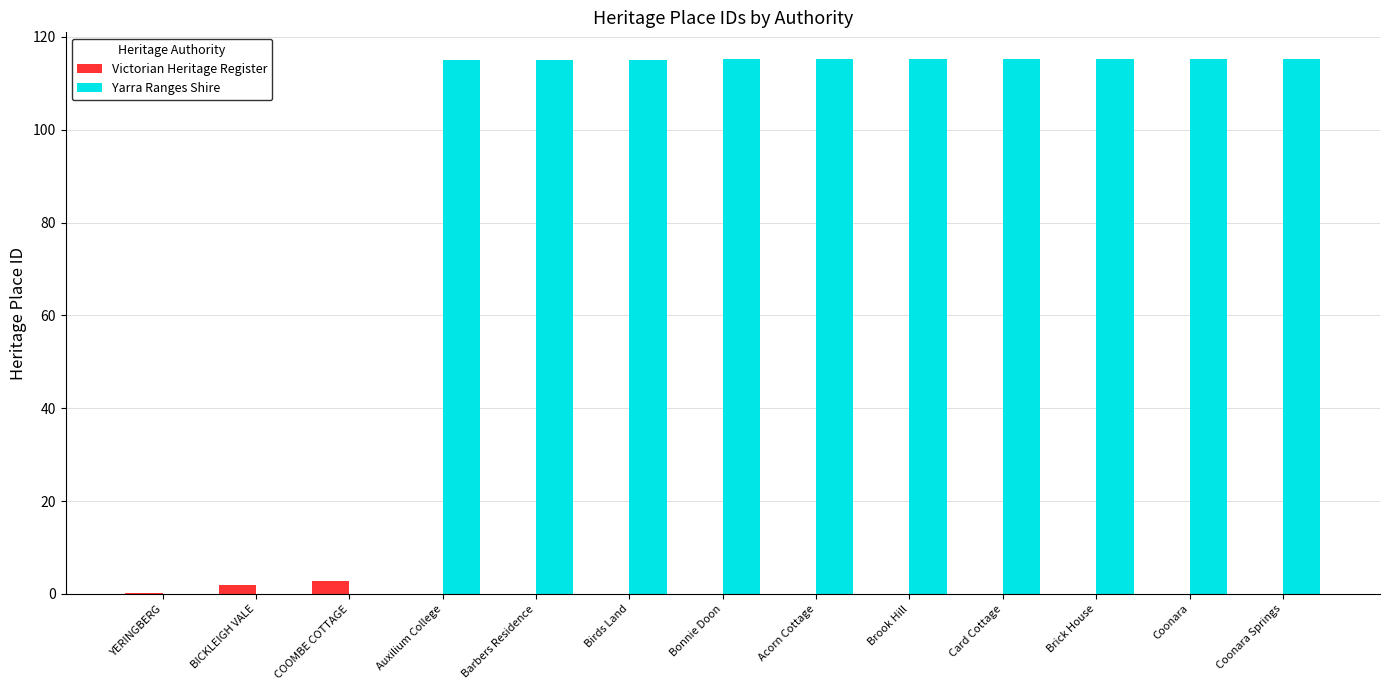

Is the value of Yarra Ranges Shire at Birds Land greater than the value of Victorian Heritage Register at YERINGBERG?

Yes